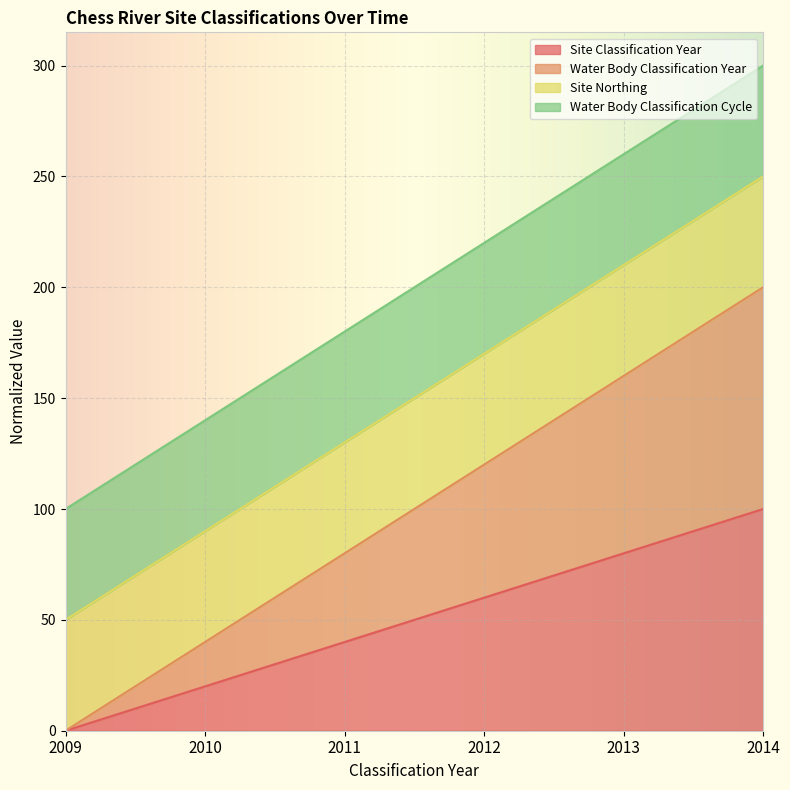

Does the chart display data point markers on the line(s)?

No